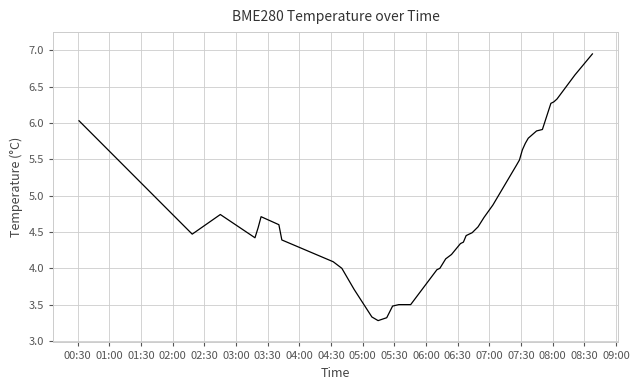

What is the difference between the maximum and minimum values?

3.7